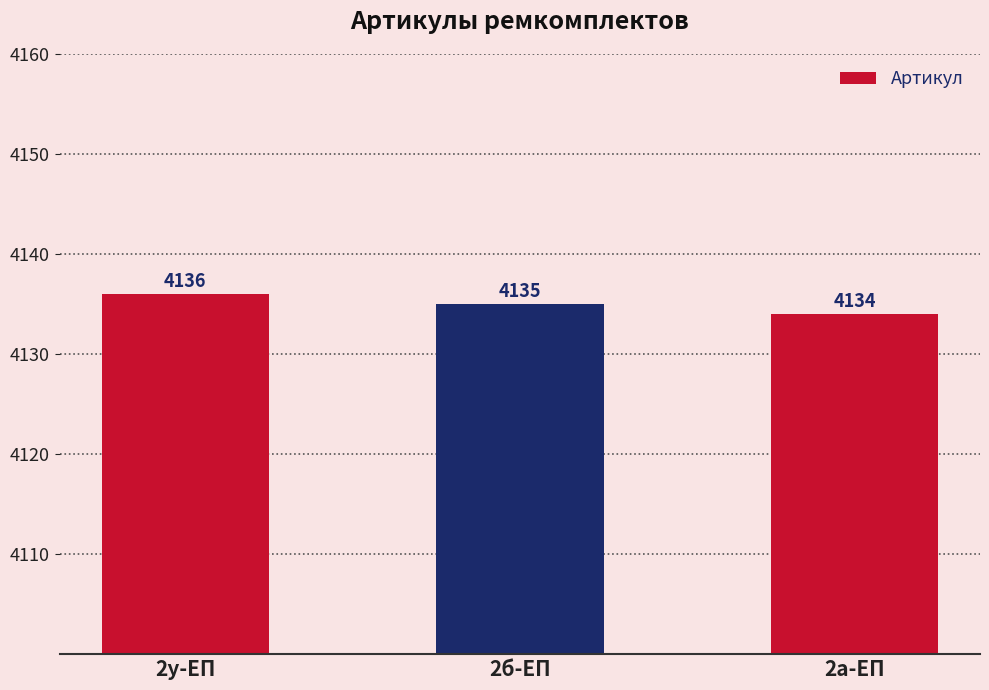

What is the sum of all values?

12405